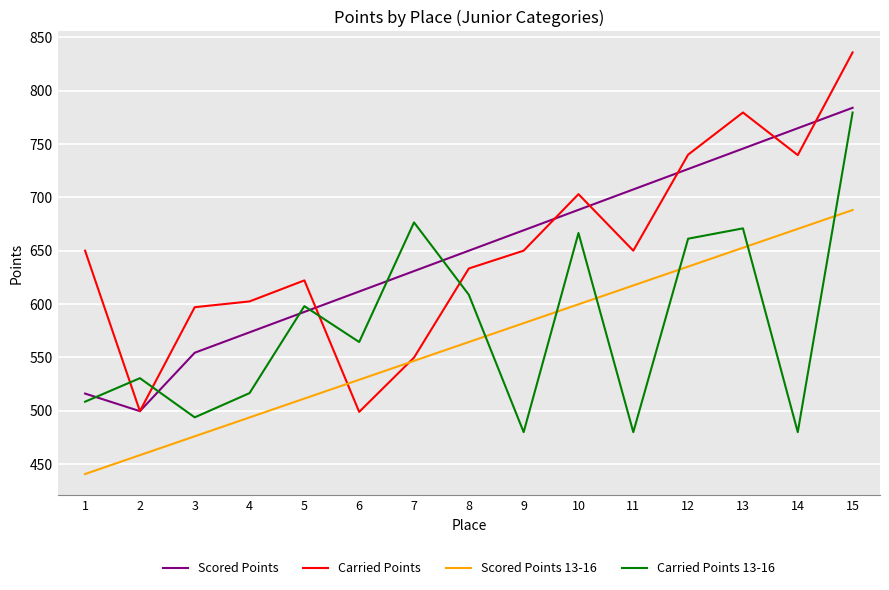

True or false: Carried Points and Carried Points 13-16 cross at least once.

True